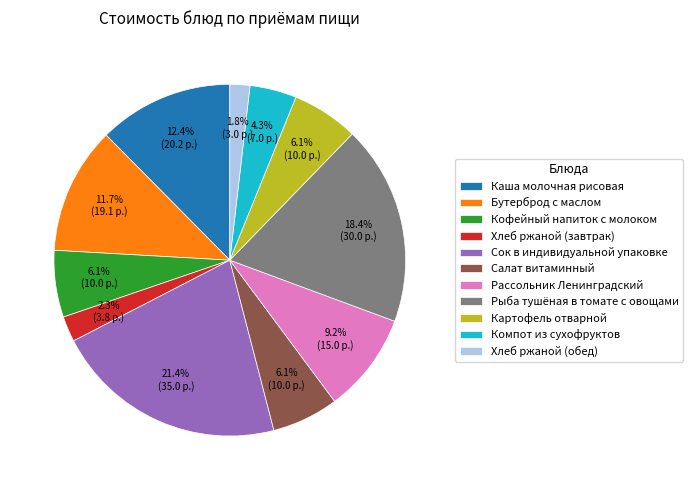

How many slices are in this pie chart?

11